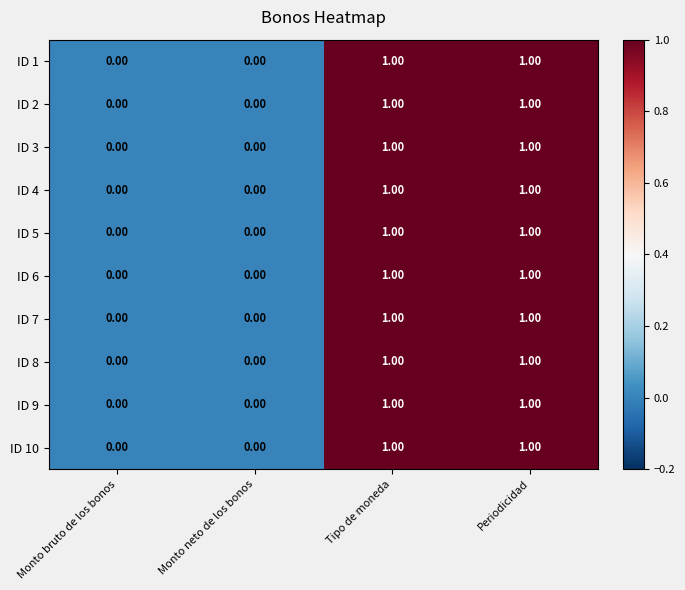

Is the value of ID 5 at Periodicidad greater than the value of ID 10 at Monto neto de los bonos?

Yes